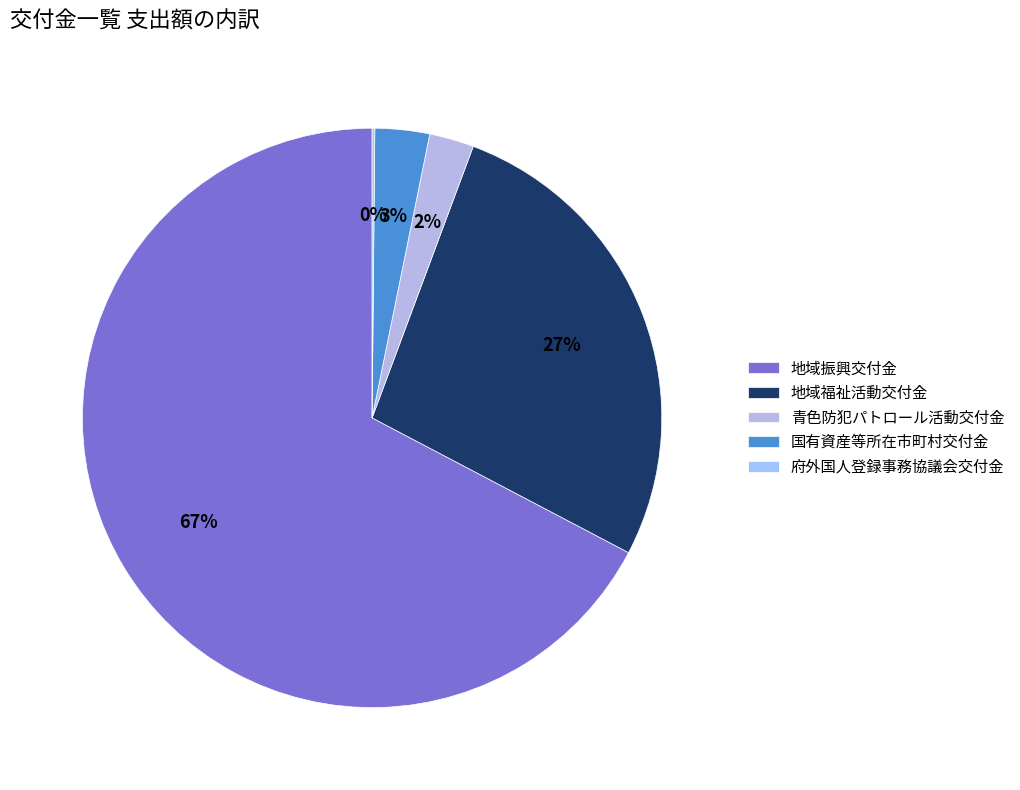

Which category has the smallest portion of the pie?

府外国人登録事務協議会交付金